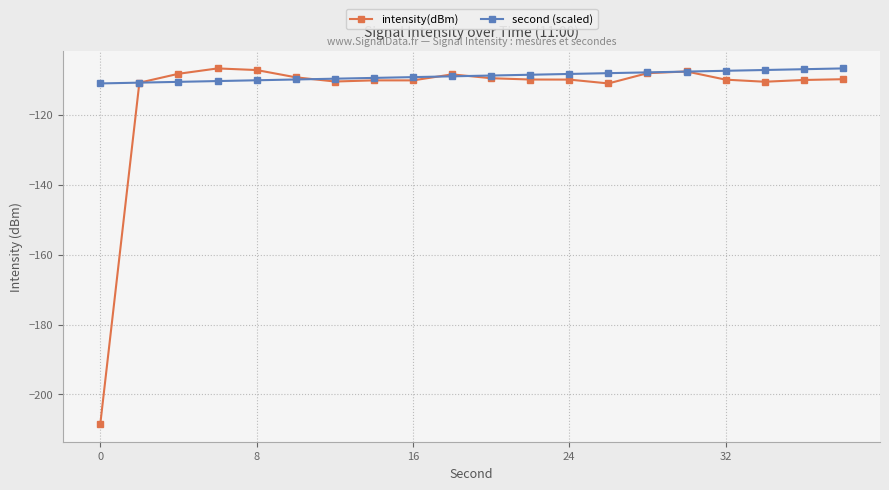

Which series has the largest range (max minus min)?

intensity(dBm)